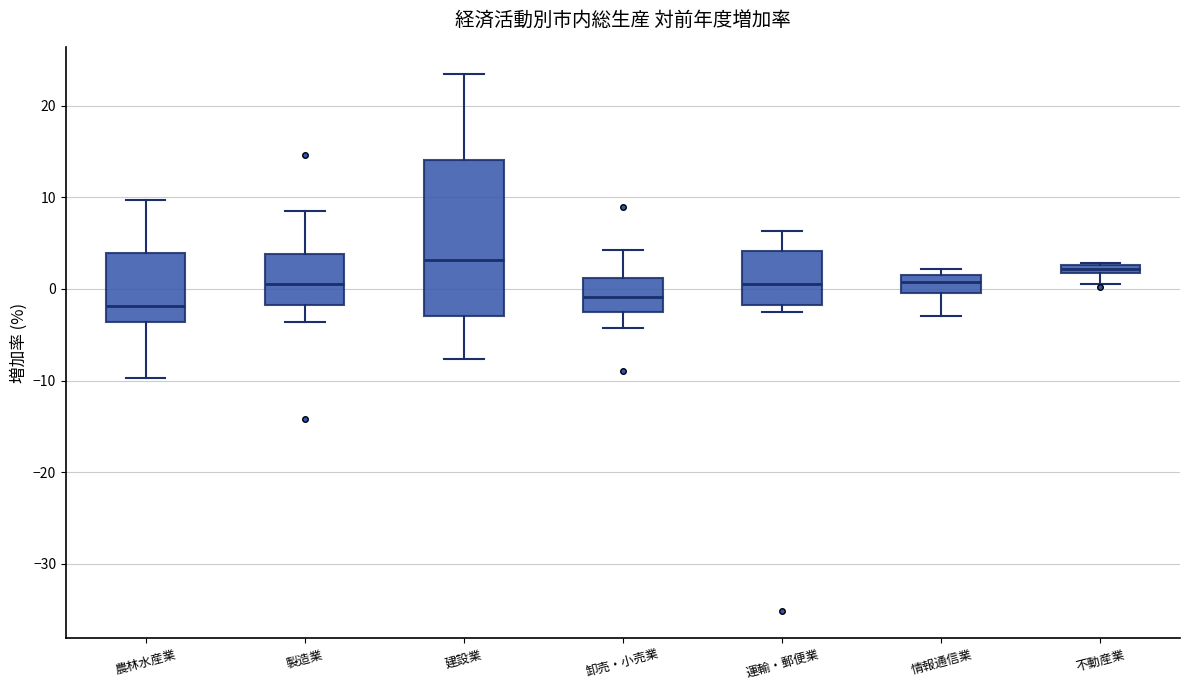

Which box has the lowest median line?

農林水産業